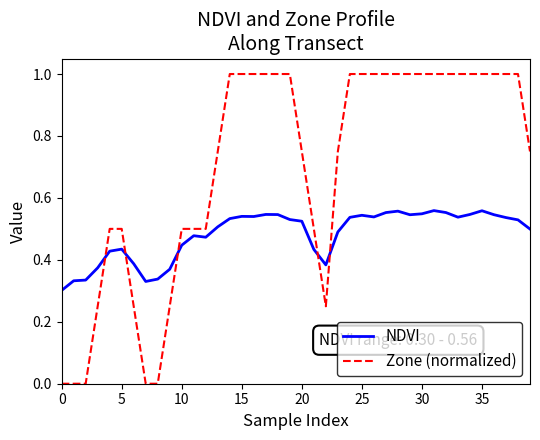

What is the maximum value for Zone (normalized)?

1.0